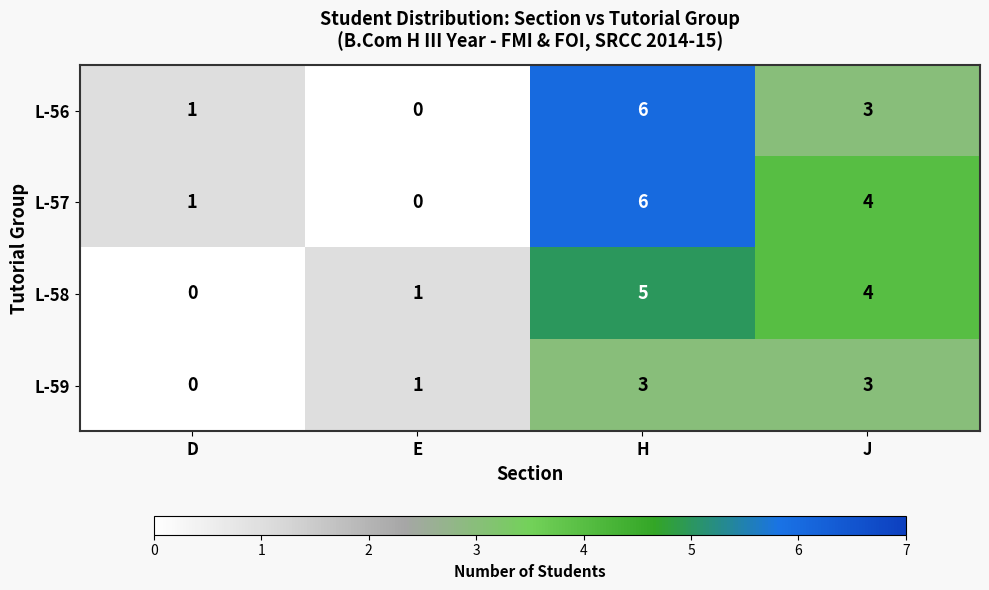

How many data points in L-56 are less than 3?

2